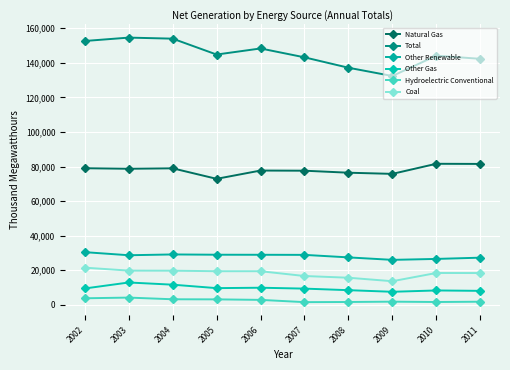

How many data points in Other Renewable are less than 28919?

5